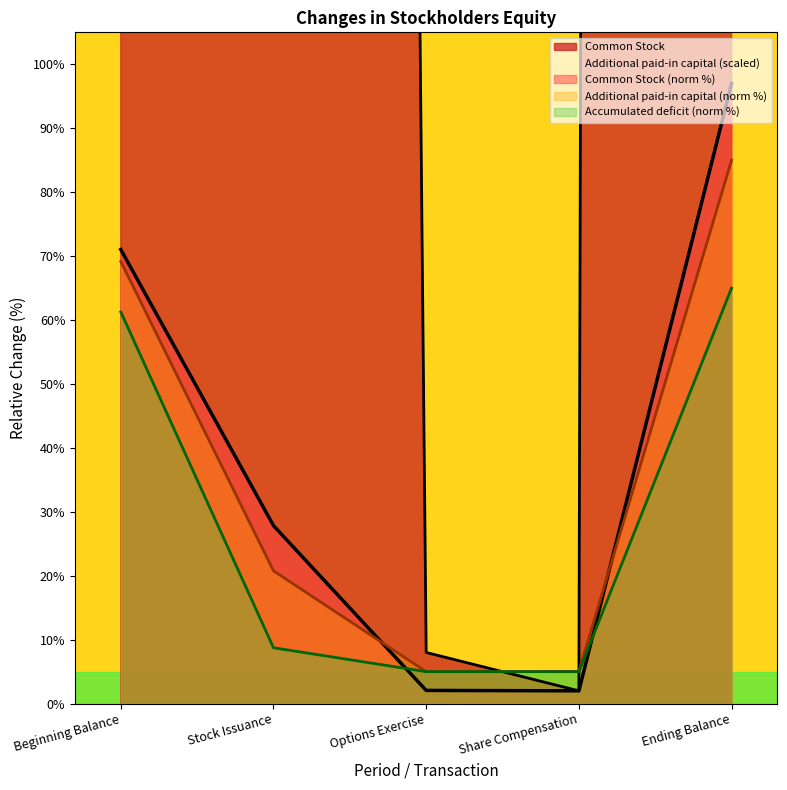

What is the label of the 2nd point from the right?

Share Compensation